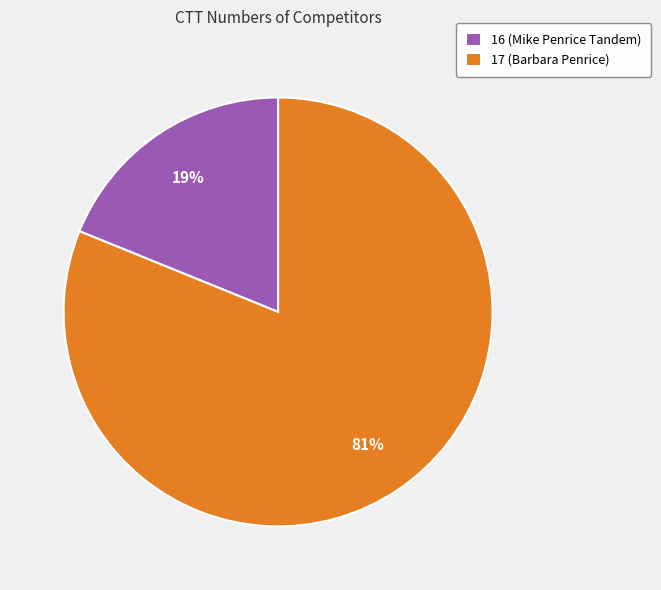

What percentage is the 17 (Barbara Penrice) slice, to the nearest percent?

81%